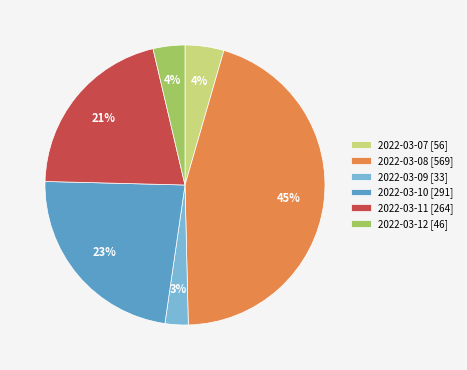

To the nearest percent, what is the average slice percentage?

17%